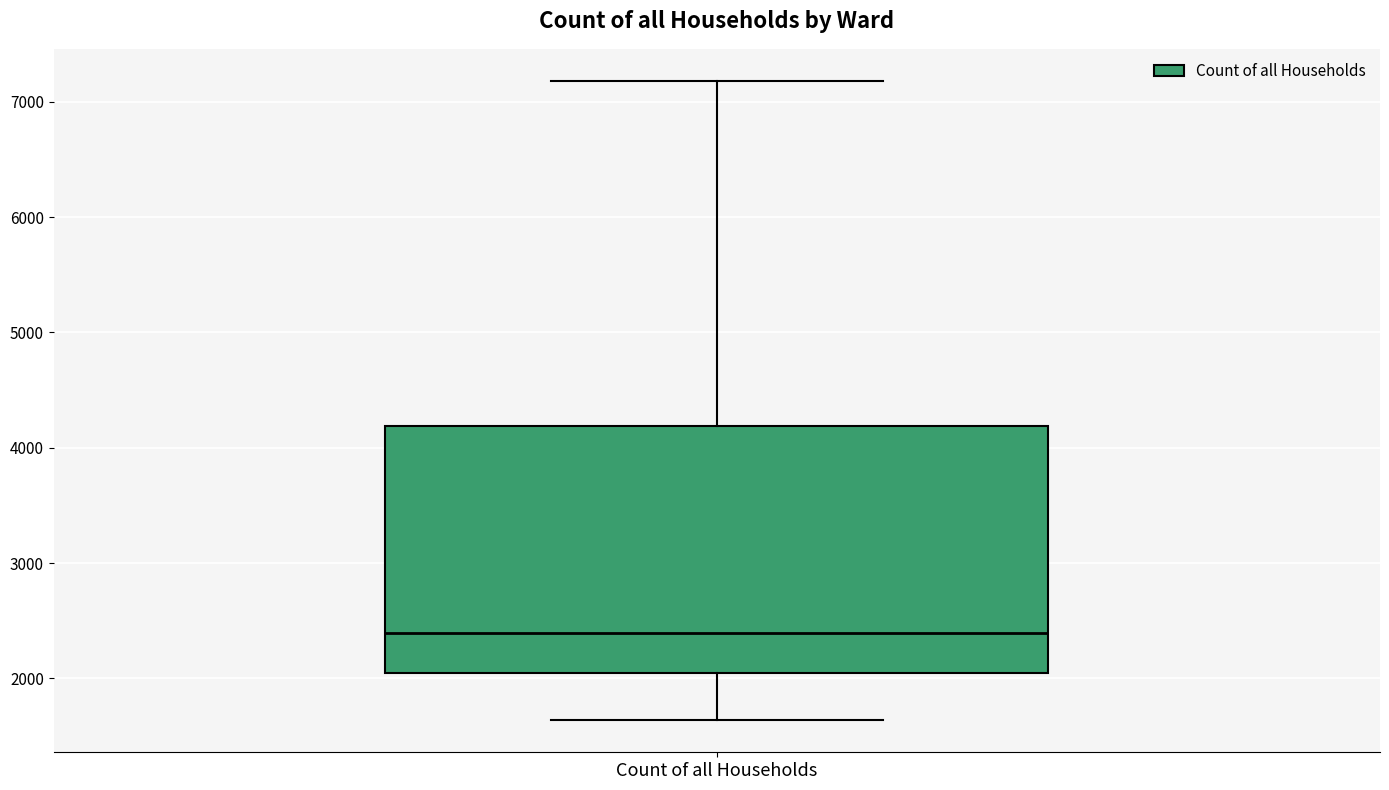

Where is the lower edge of the box for Count of all Households on the y-axis? The values are not printed on the chart, so give them approximately, as read against the axis.

2000